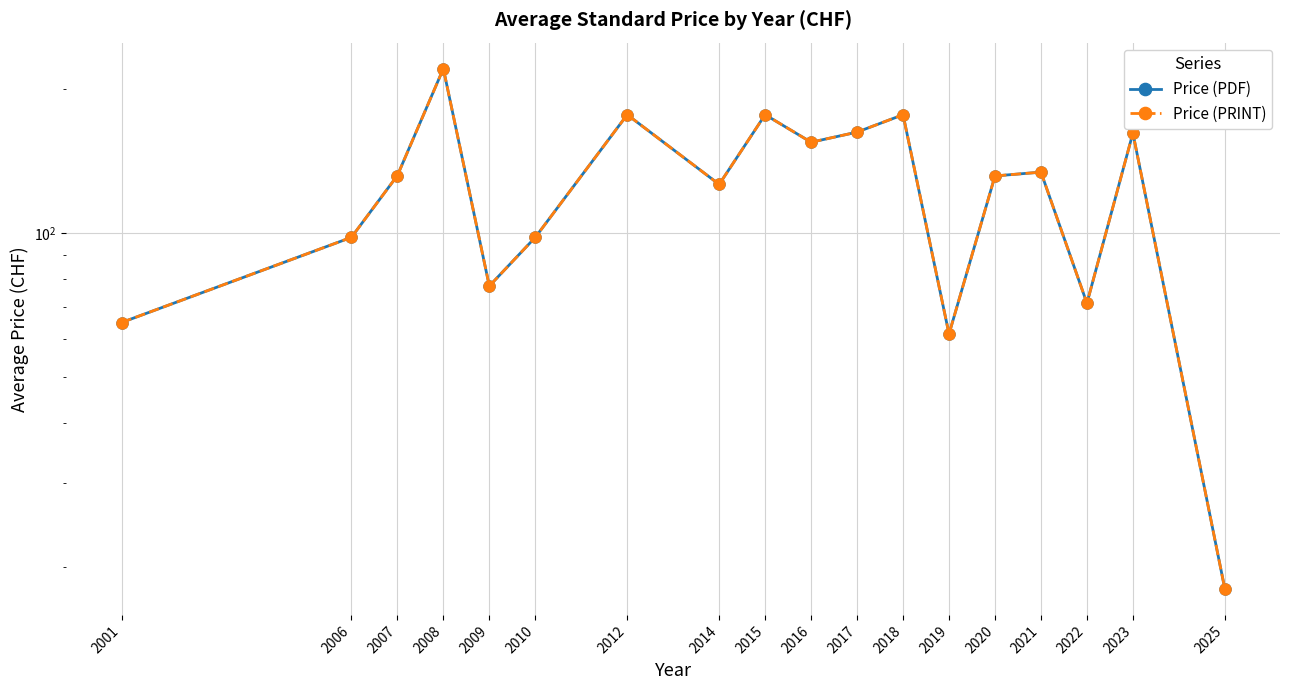

What are all the series names shown in the legend?

Price (PDF), Price (PRINT)